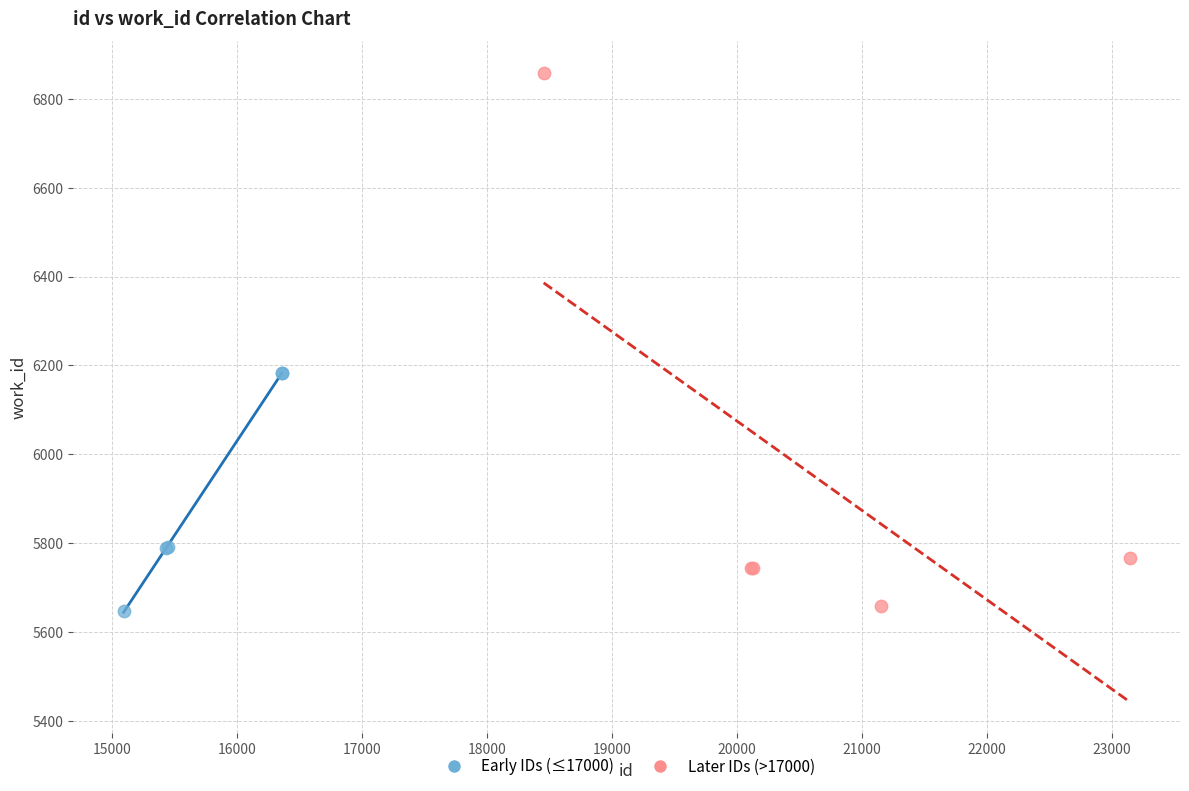

Which series reaches the maximum Y coordinate?

Later IDs (>17000)